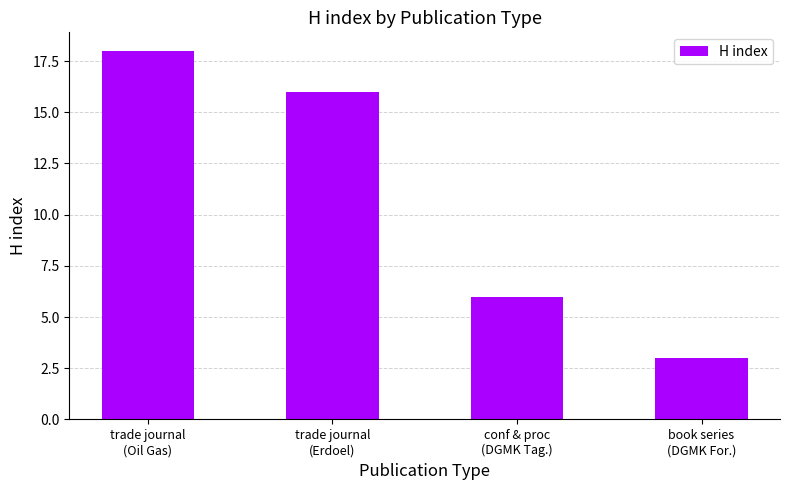

Reading left to right, transcribe all the data shown in this chart.

18	16	6	3